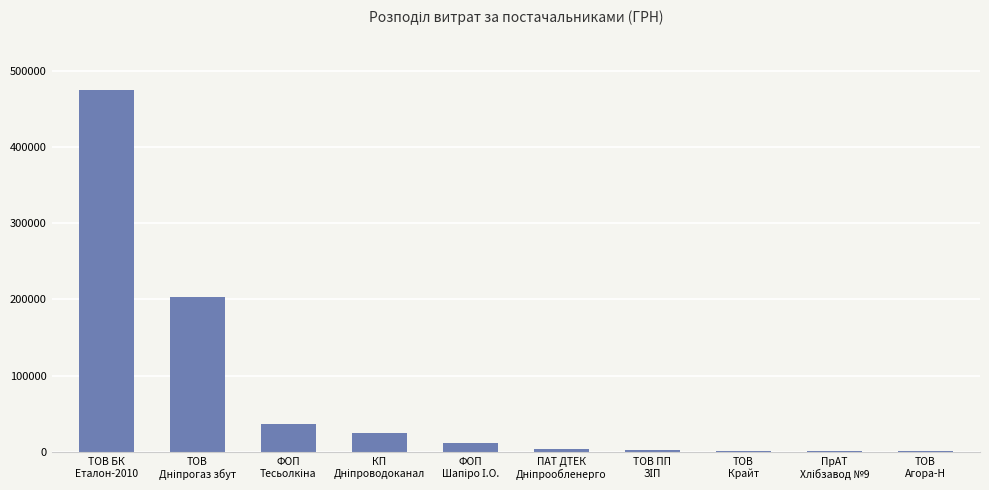

Is it true that the value at ТОВ
Крайт is 1258.0?

True